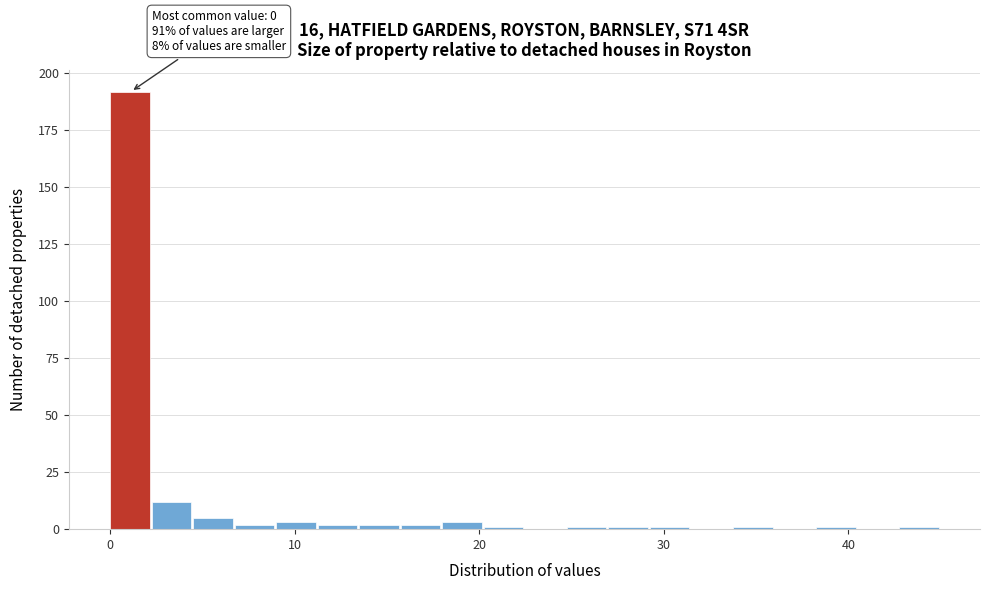

Around what value on the x-axis is the tallest bar? Give the approximate position of its centre, as read against the axis.

1